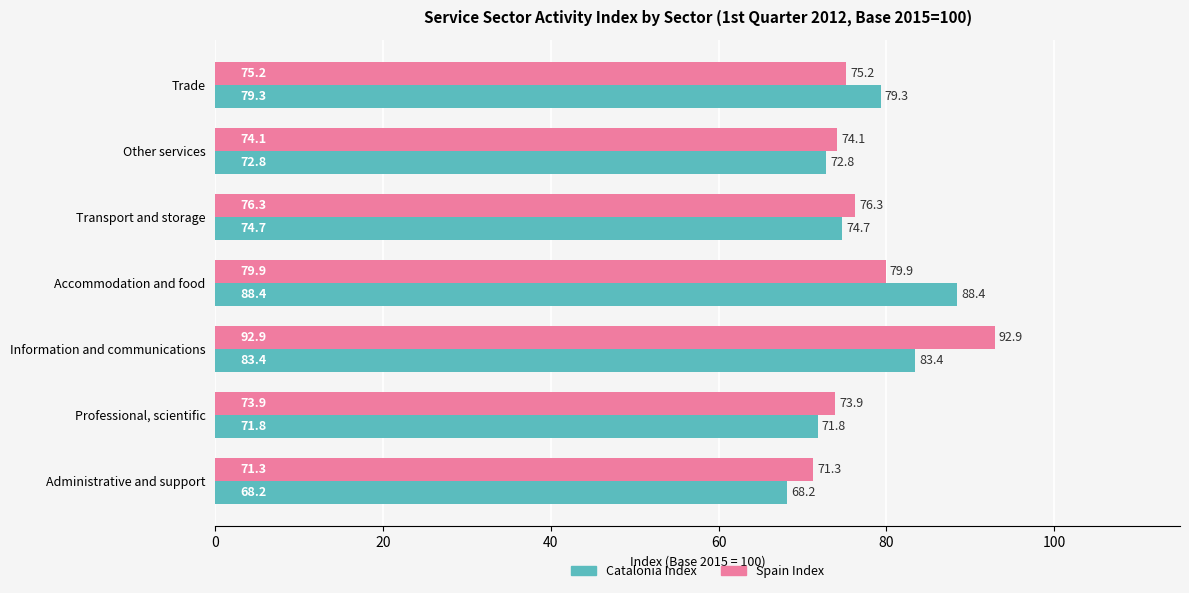

At which label is Spain Index closest to 82?

Accommodation and food